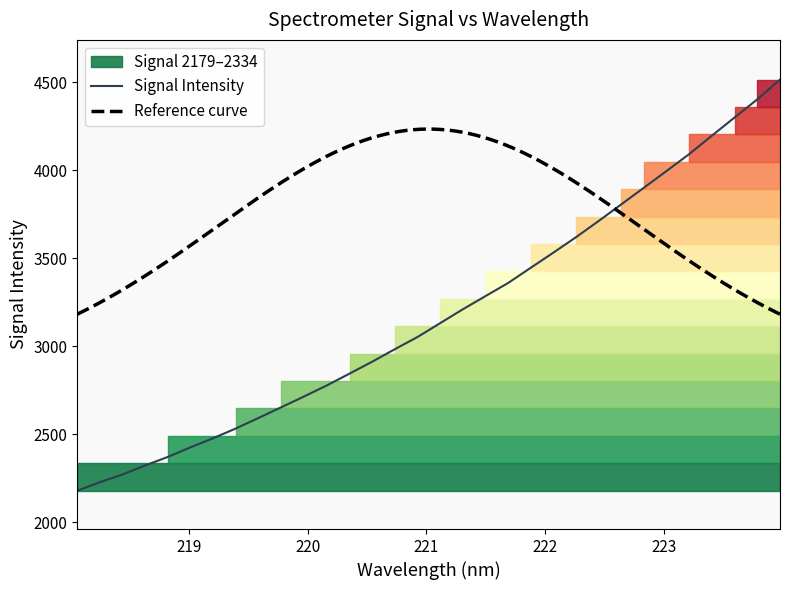

What is the highest value of the Signal Intensity series?

4515.3